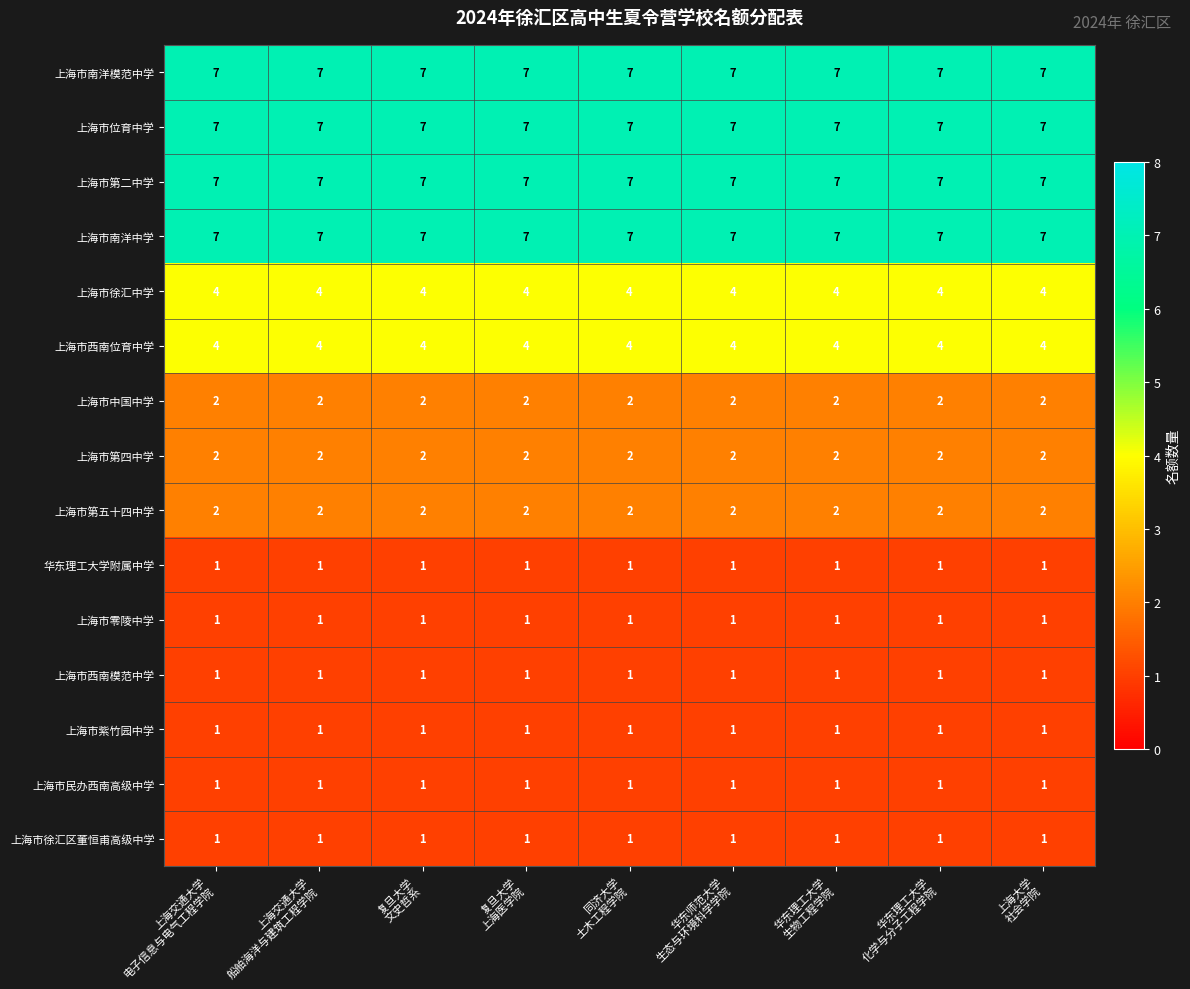

What is the lowest value of the 上海市西南位育中学 series?

4